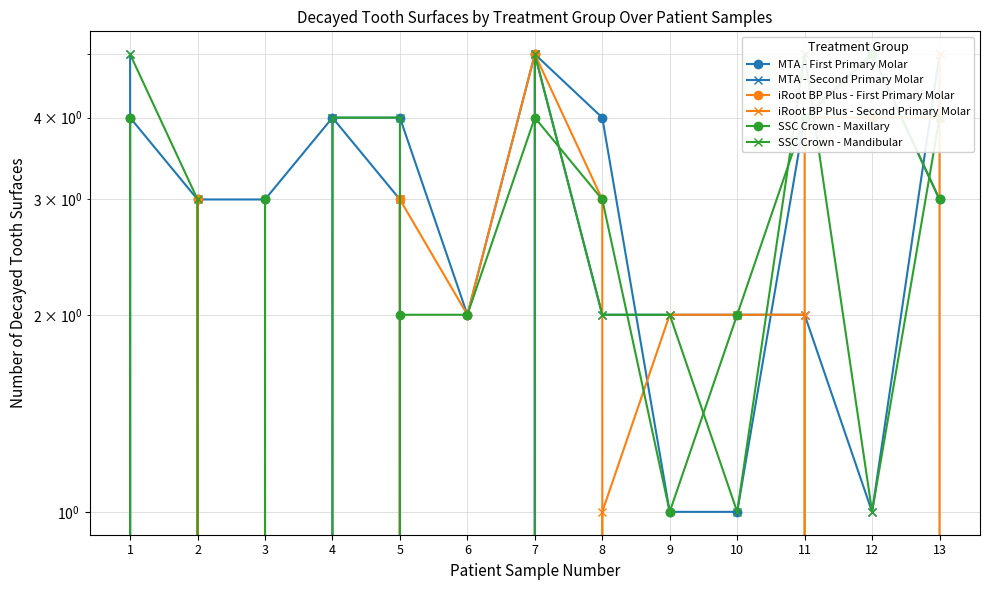

Reading right to left, transcribe all the data shown in this chart.

MTA - First Primary Molar: 3	5	4	1	1	4	5	2	4	4	3	3	4
MTA - Second Primary Molar: 5	1	2	2	2	2	5	0	3	4	0	0	5
iRoot BP Plus - First Primary Molar: 4	4	4	0	0	3	5	2	3	0	0	3	0
iRoot BP Plus - Second Primary Molar: 5	0	2	2	2	1	0	0	3	0	0	0	0
SSC Crown - Maxillary: 3	5	4	2	1	3	4	2	2	0	3	0	4
SSC Crown - Mandibular: 4	1	5	1	2	2	5	0	4	4	0	3	5